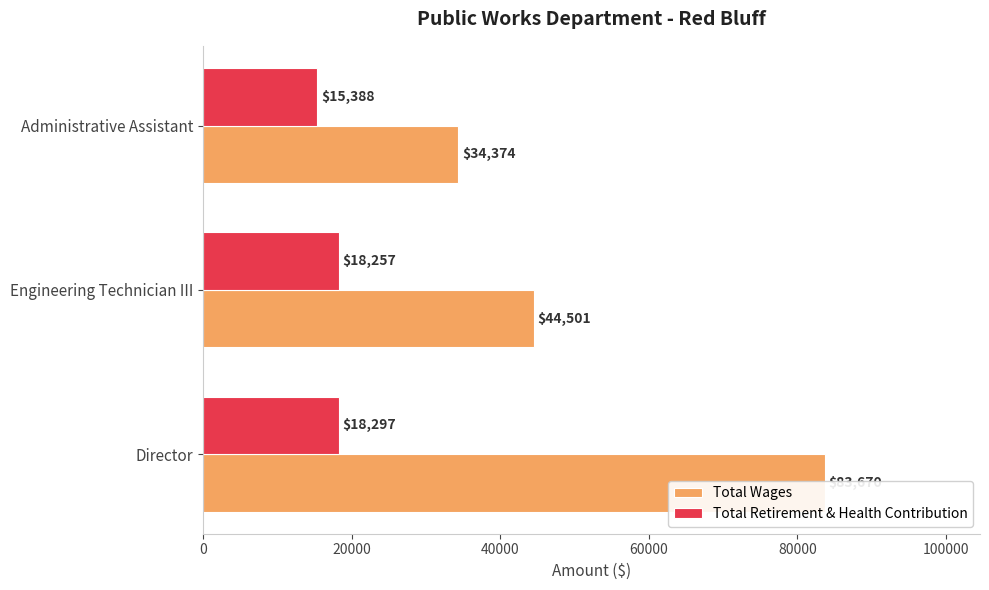

The value of Total Wages at Engineering Technician III is 73676. True or false?

False